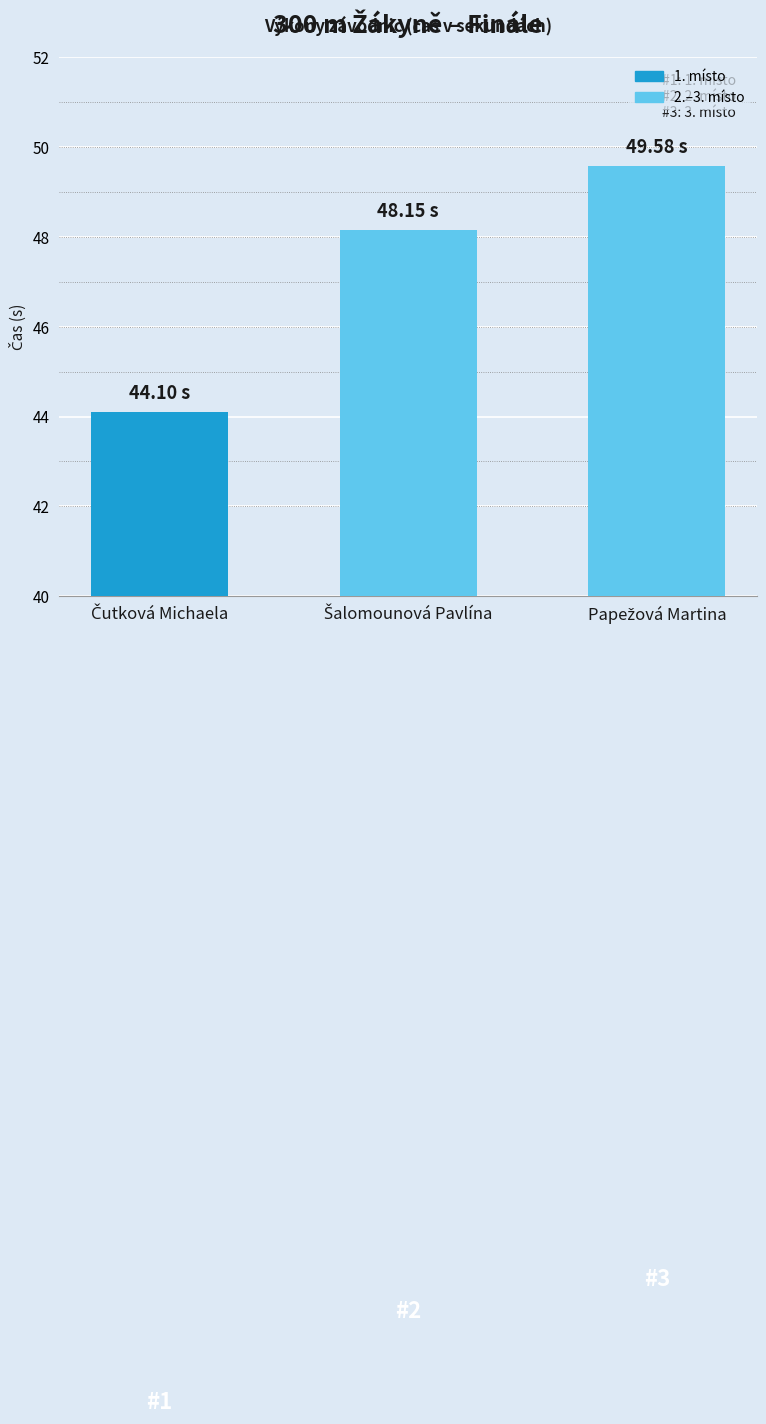

What is the difference between the maximum and minimum values?

5.5